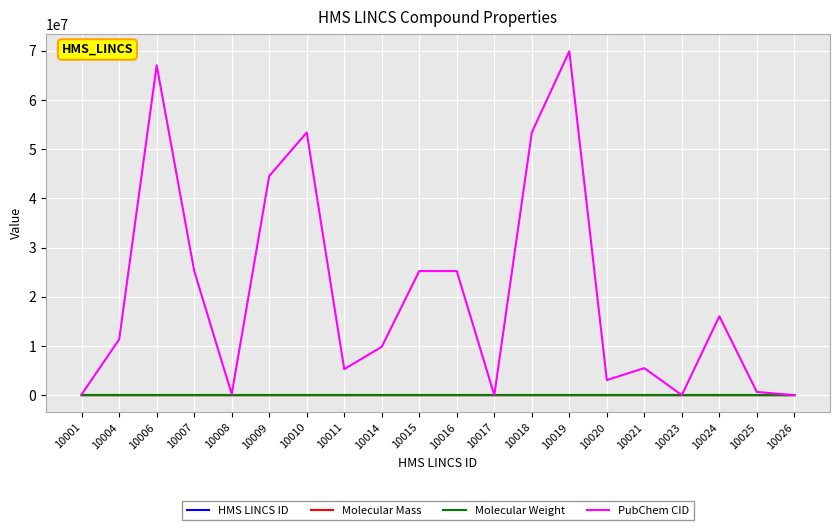

Does the chart display data point markers on the line(s)?

No